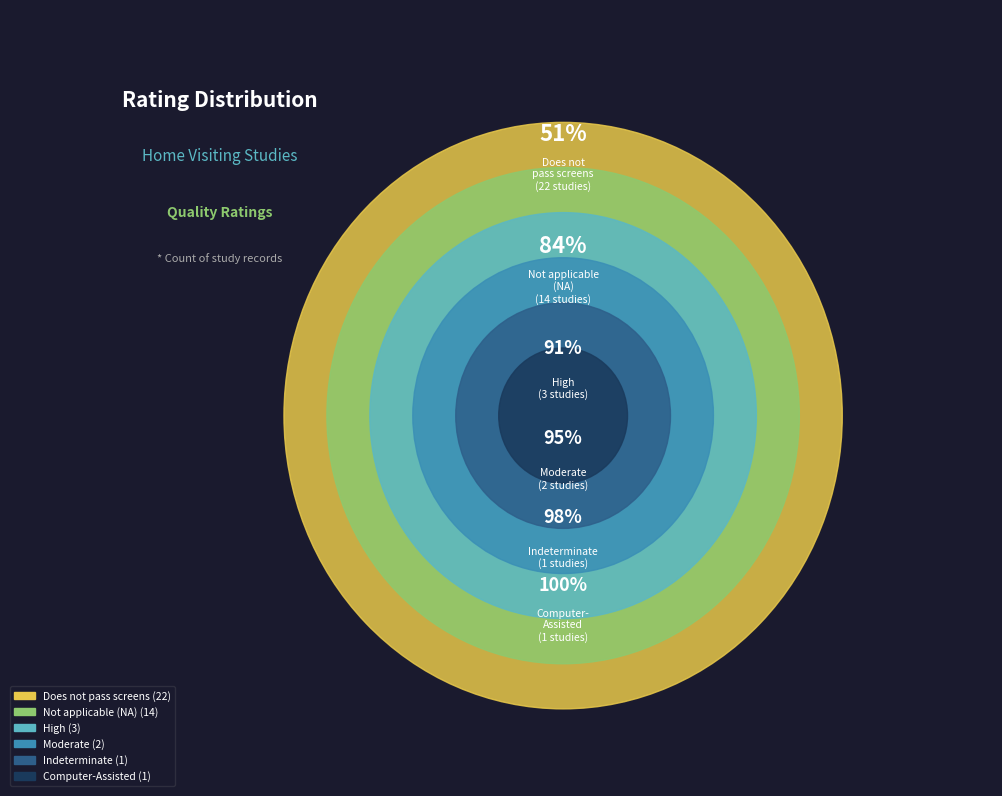

The Indeterminate slice represents 14% of the pie. True or false?

False